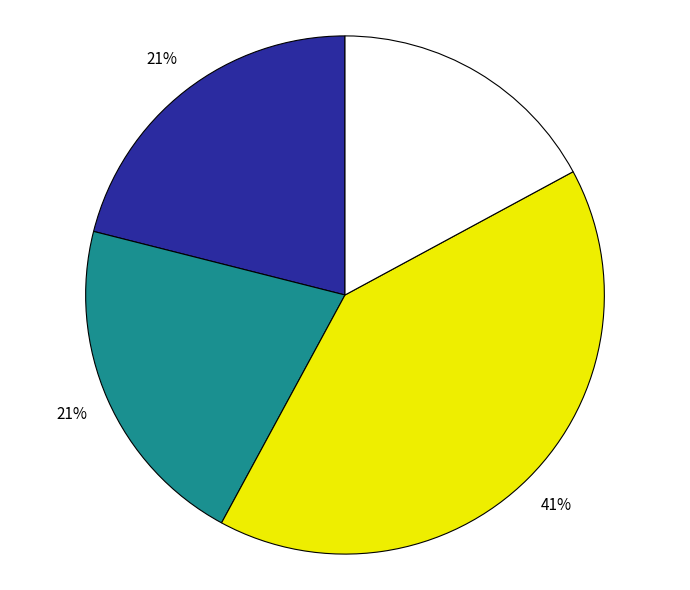

Is there a majority slice in this chart?

No